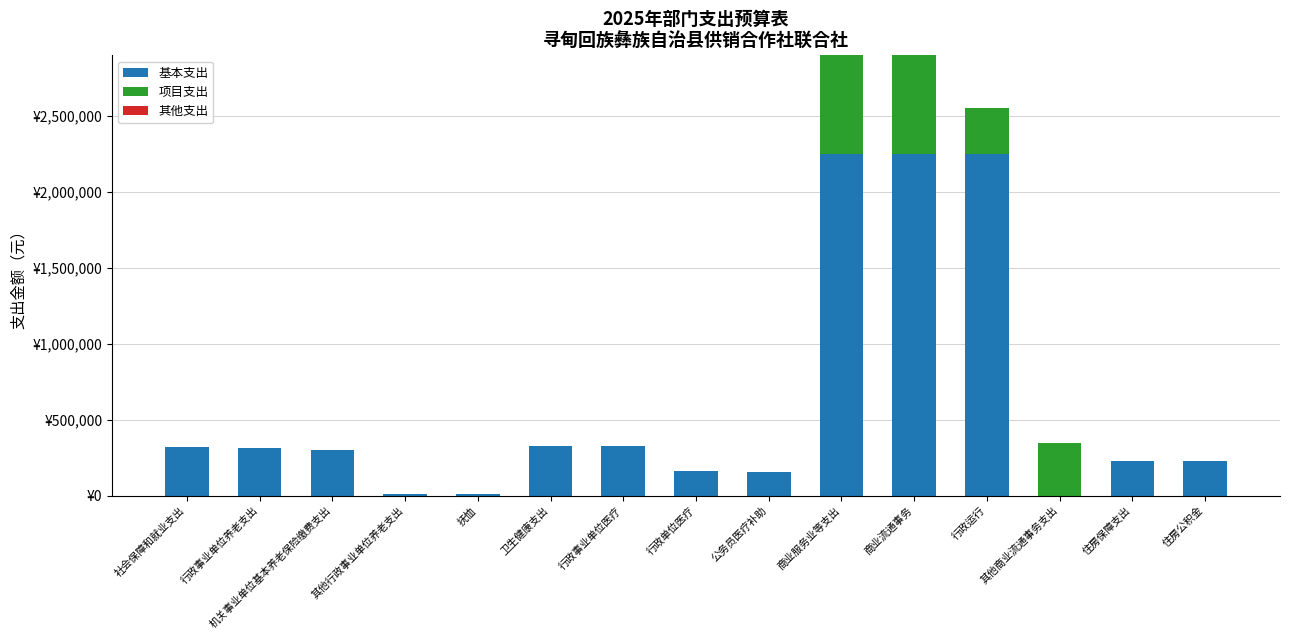

What is the label of the 10th bar from the right?

卫生健康支出